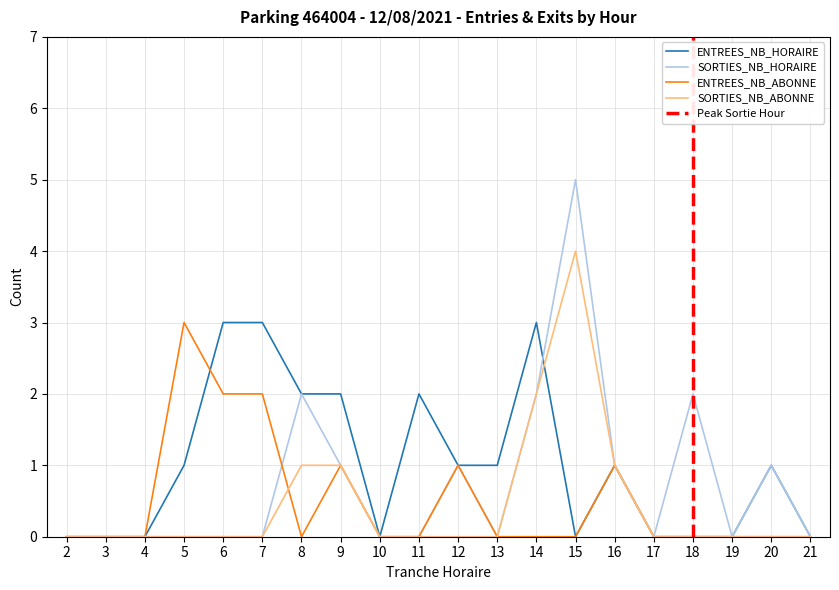

Is the value of SORTIES_NB_ABONNE at 7 greater than the value of ENTREES_NB_ABONNE at 9?

No